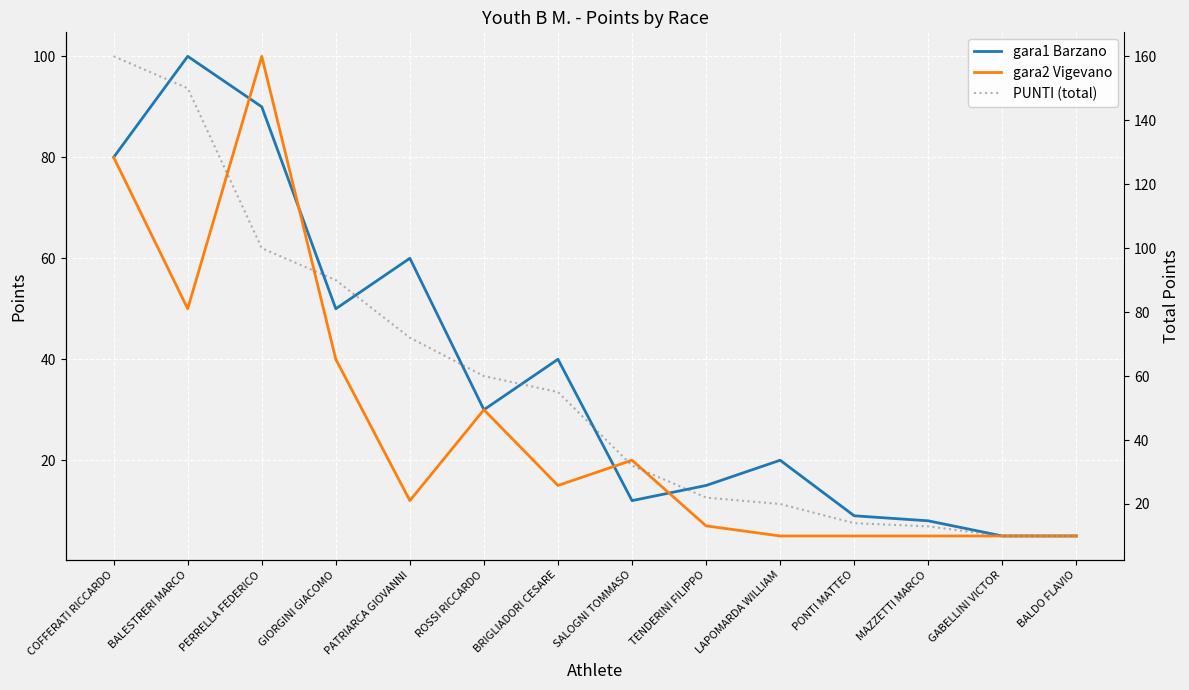

True or false: gara2 Vigevano and PUNTI (total) cross at least once.

False